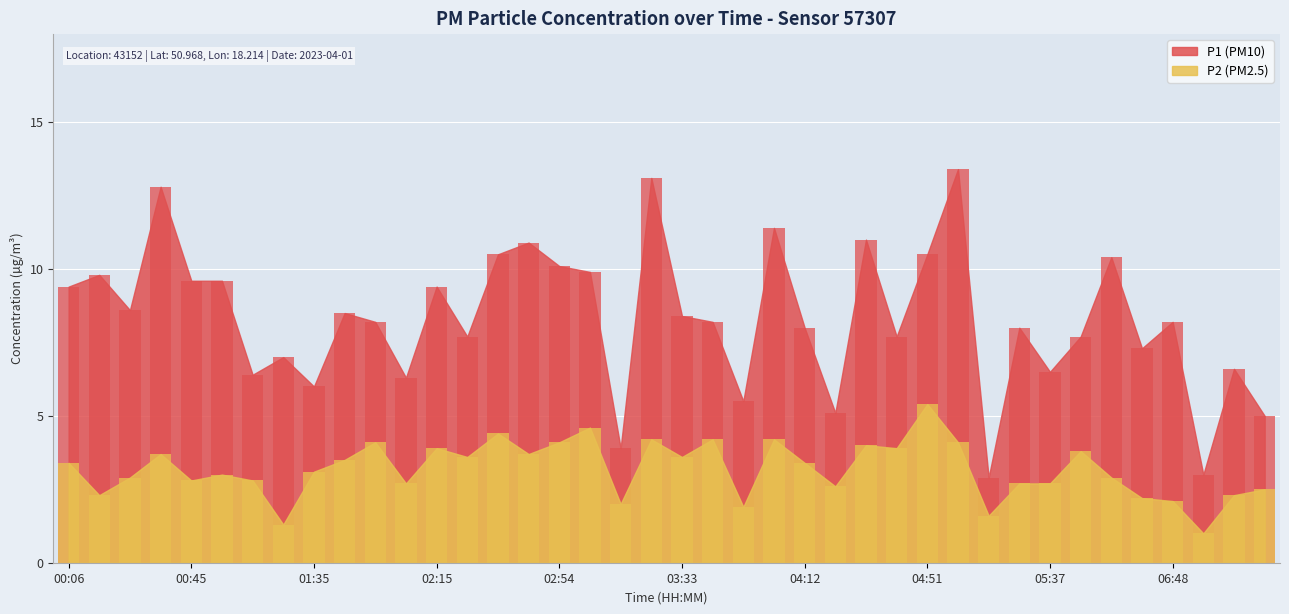

What is the label of the 30th bar from the left?

05:01